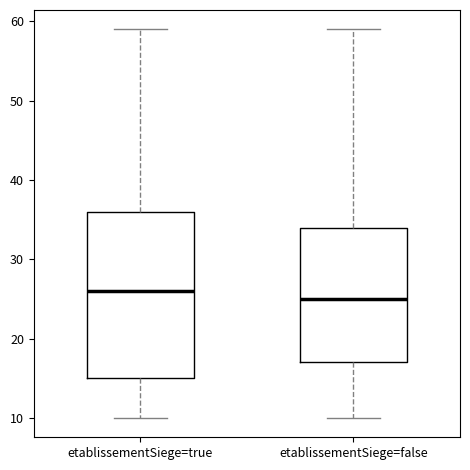

Which box is the tallest, from its lower edge to its upper edge?

etablissementSiege=true